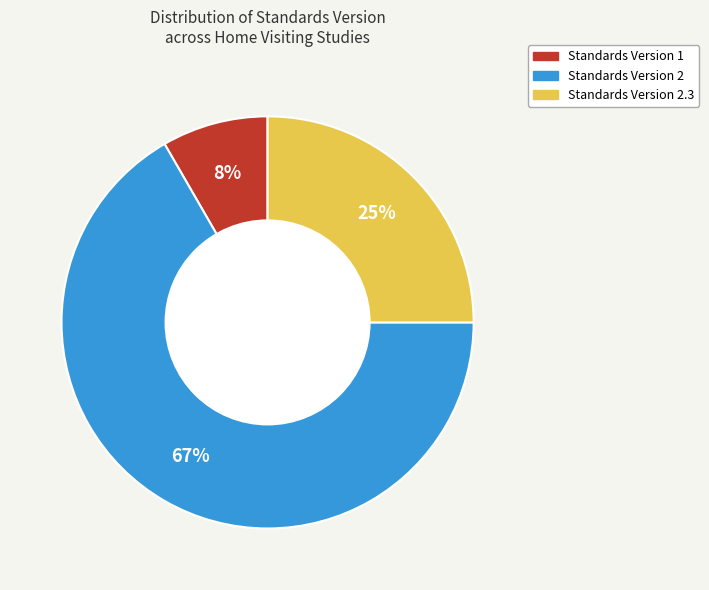

To the nearest percent, what is the average slice percentage?

33%